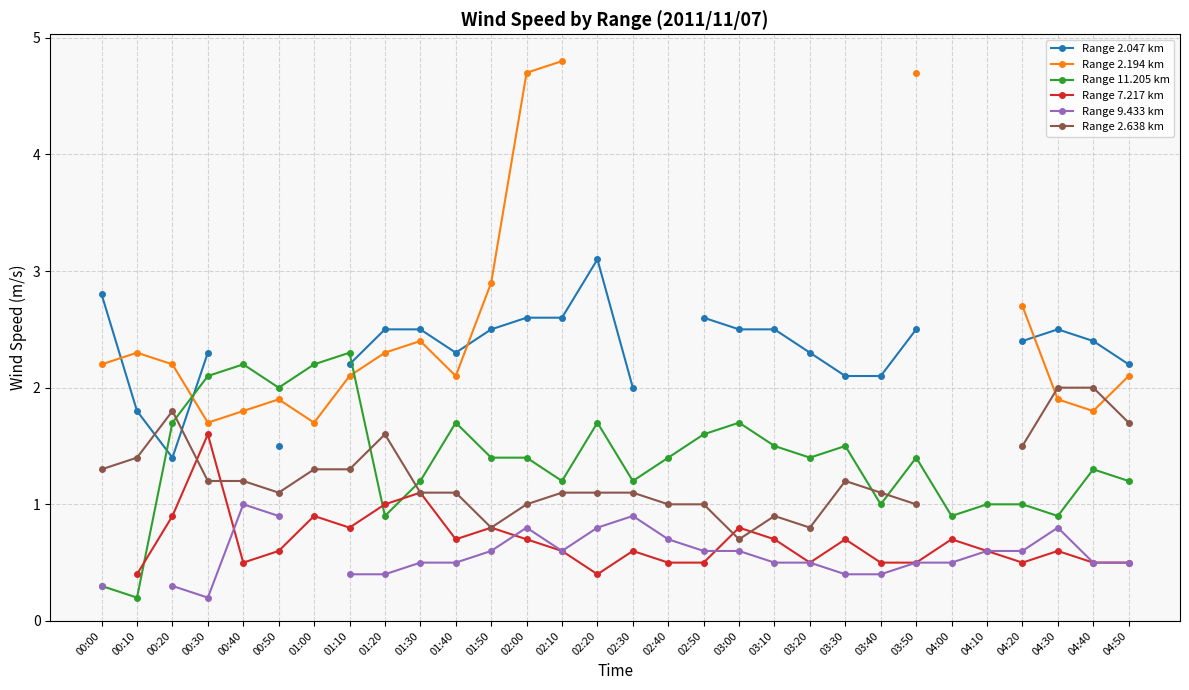

True or false: Range 11.205 km has a value of 1.7 at 00:20.

True